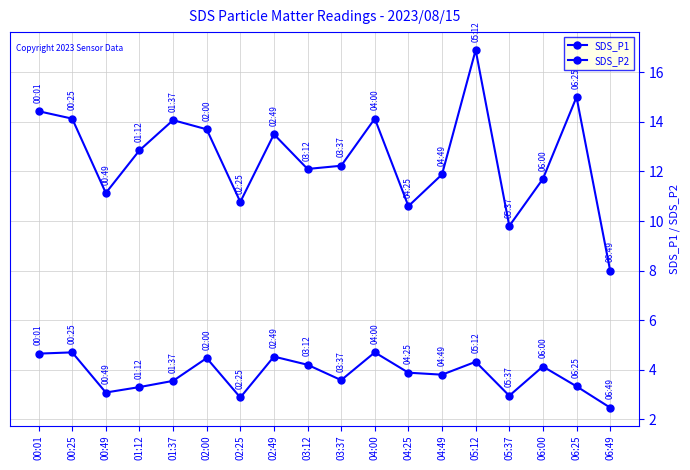

How many data points does each series have?

18